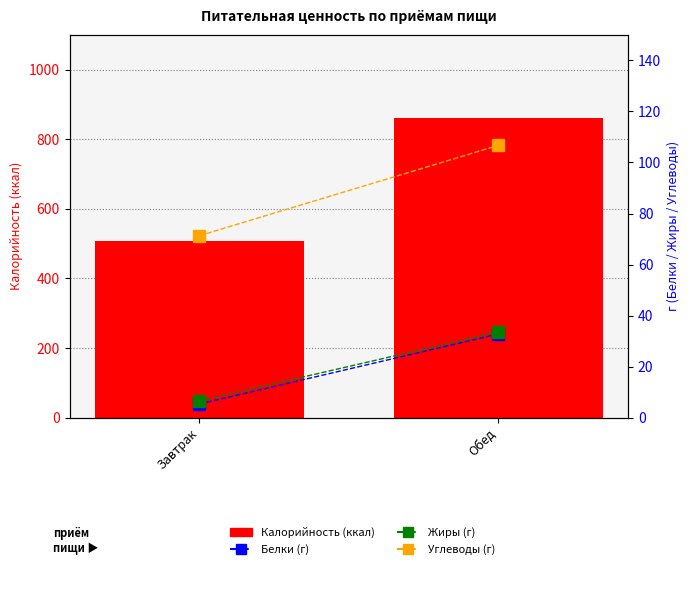

At which category is the sum across all series the highest?

Обед